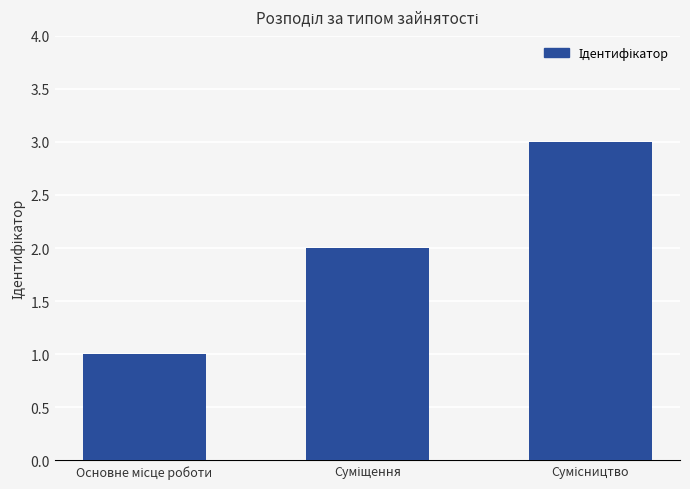

What is the greatest value displayed?

3